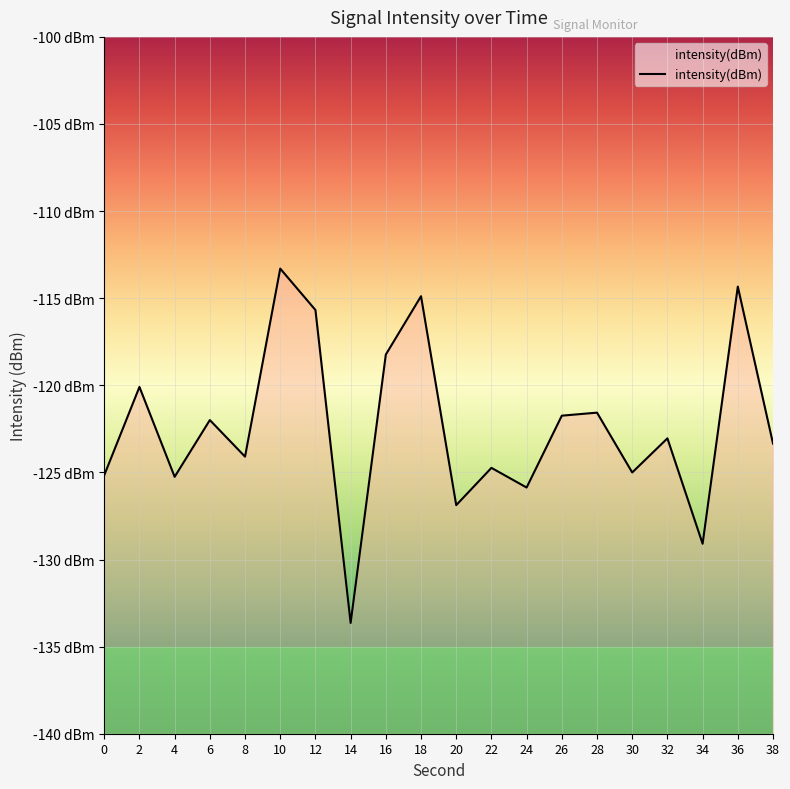

Does the chart display data point markers on the line(s)?

No